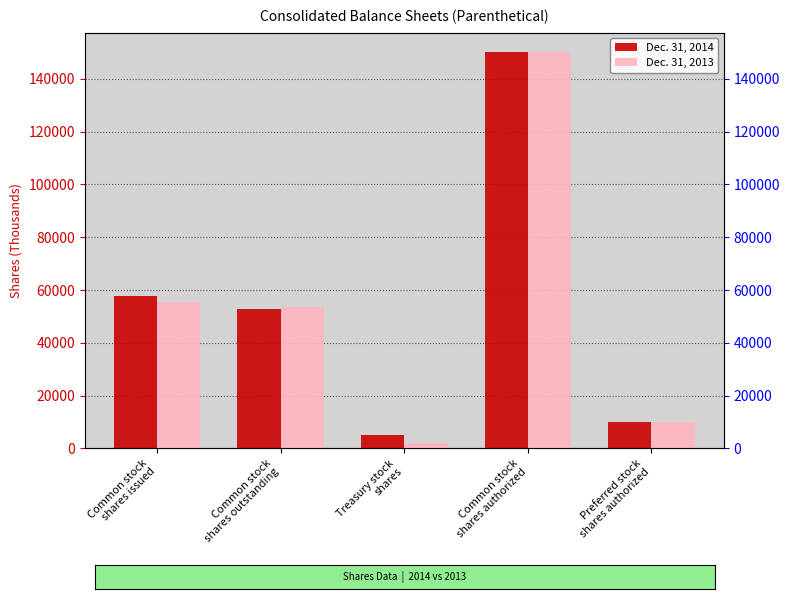

What is the sum of all Dec. 31, 2014 values?

275600